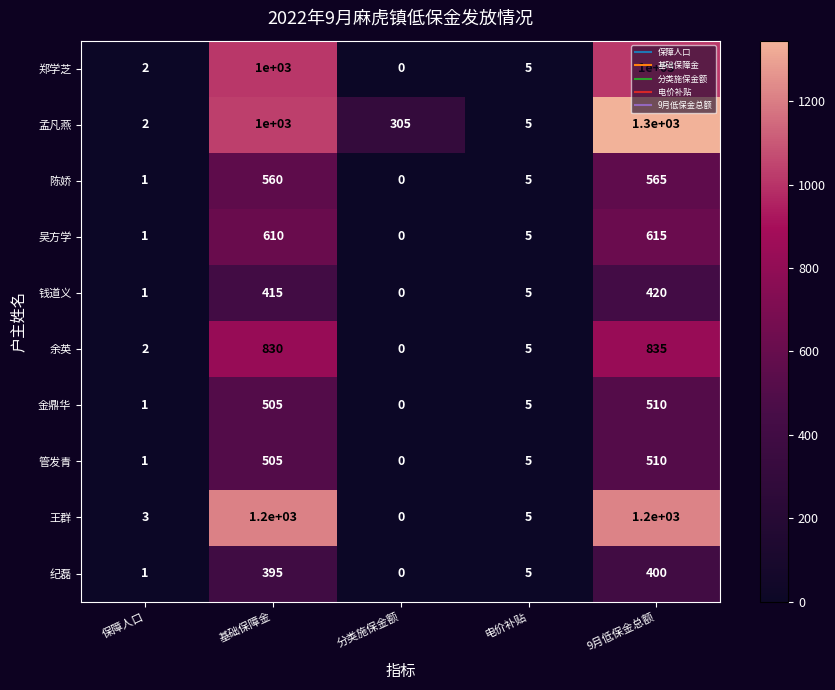

What is the difference between the highest and lowest values at 分类施保金额?

305